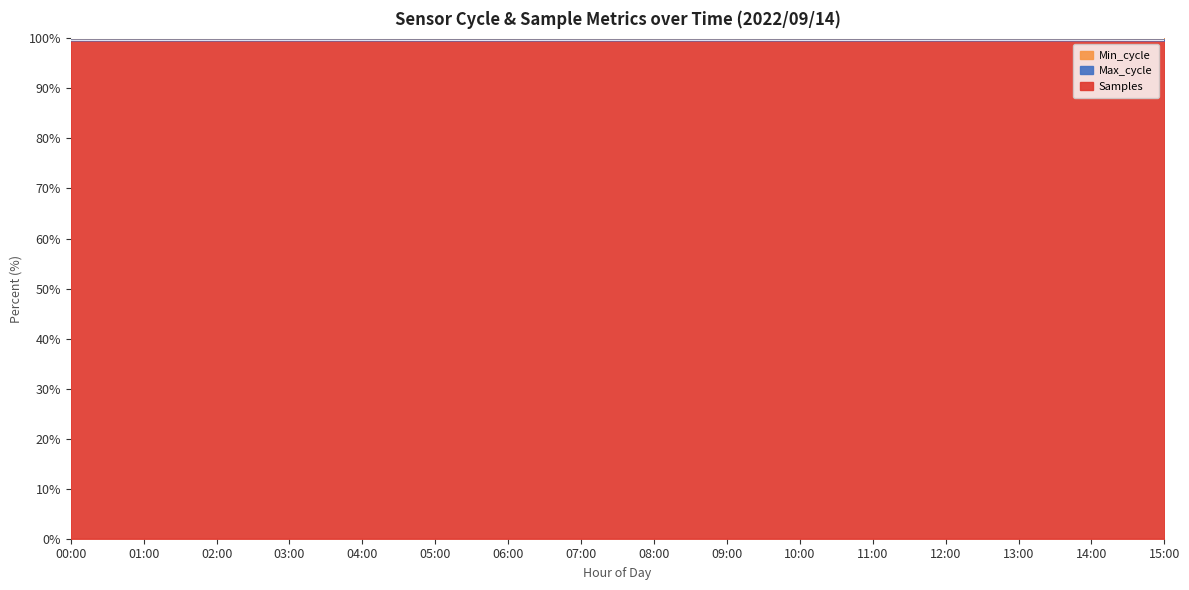

At which label does Samples reach its minimum?

02:00